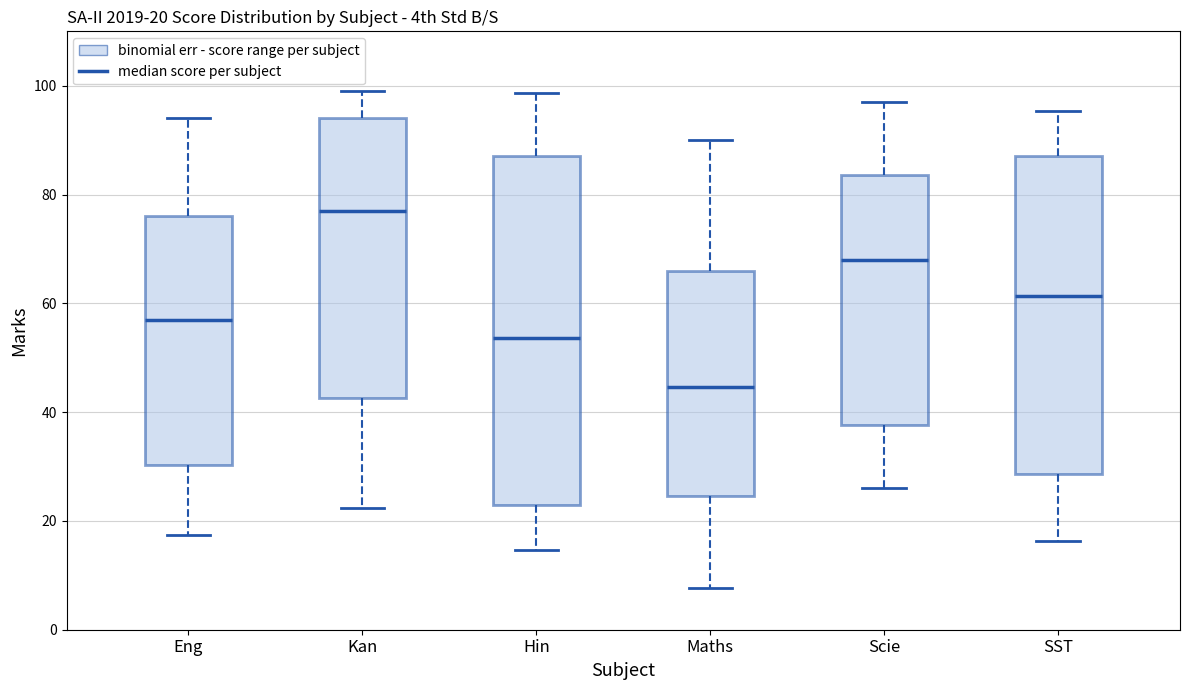

Comparing the boxes themselves (not the whiskers), which one is the tallest?

Hin